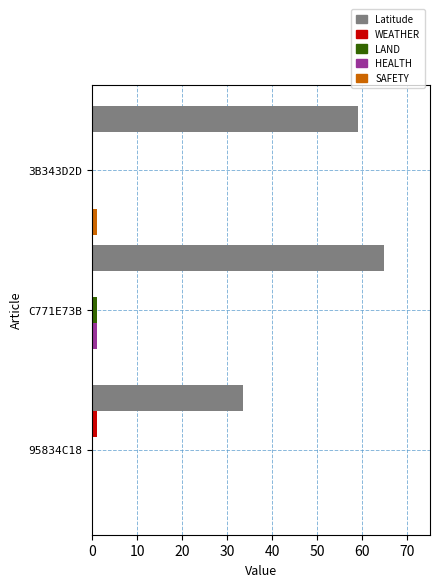

The Latitude series shows 58.9 at 3B343D2D. True or false?

True